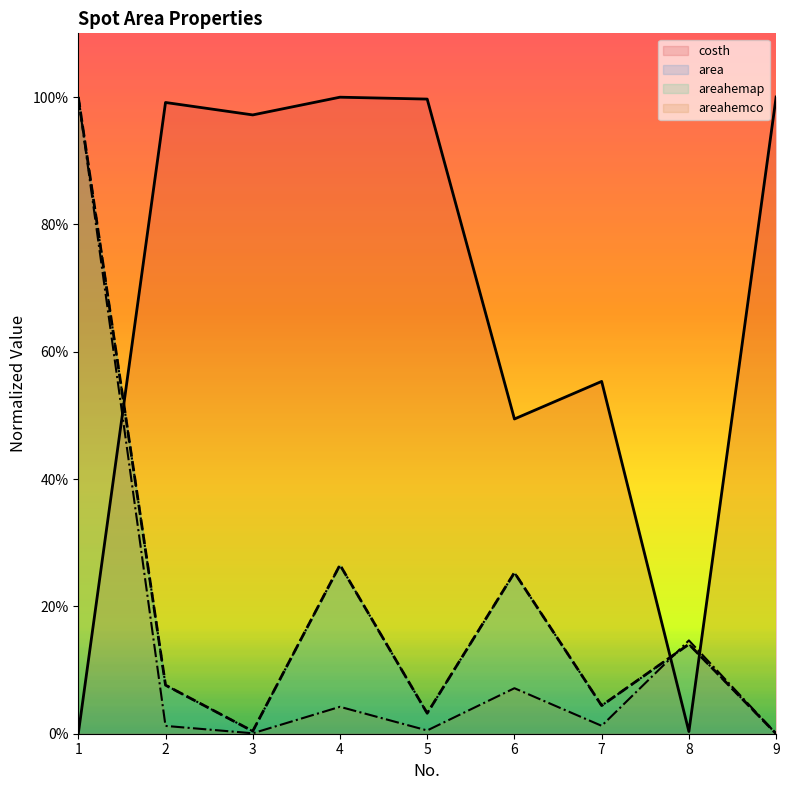

Reading left to right, what are all the values shown in this chart?

costh: 1=0.0	2=1.0	3=1.0	4=1.0	5=1.0	6=0.5	7=0.6	8=0.0	9=1.0
area: 1=1.0	2=0.1	3=0.0	4=0.3	5=0.0	6=0.3	7=0.0	8=0.1	9=0.0
areahemap: 1=1.0	2=0.1	3=0.0	4=0.3	5=0.0	6=0.3	7=0.0	8=0.1	9=0.0
areahemco: 1=1.0	2=0.0	3=0.0	4=0.0	5=0.0	6=0.1	7=0.0	8=0.1	9=0.0